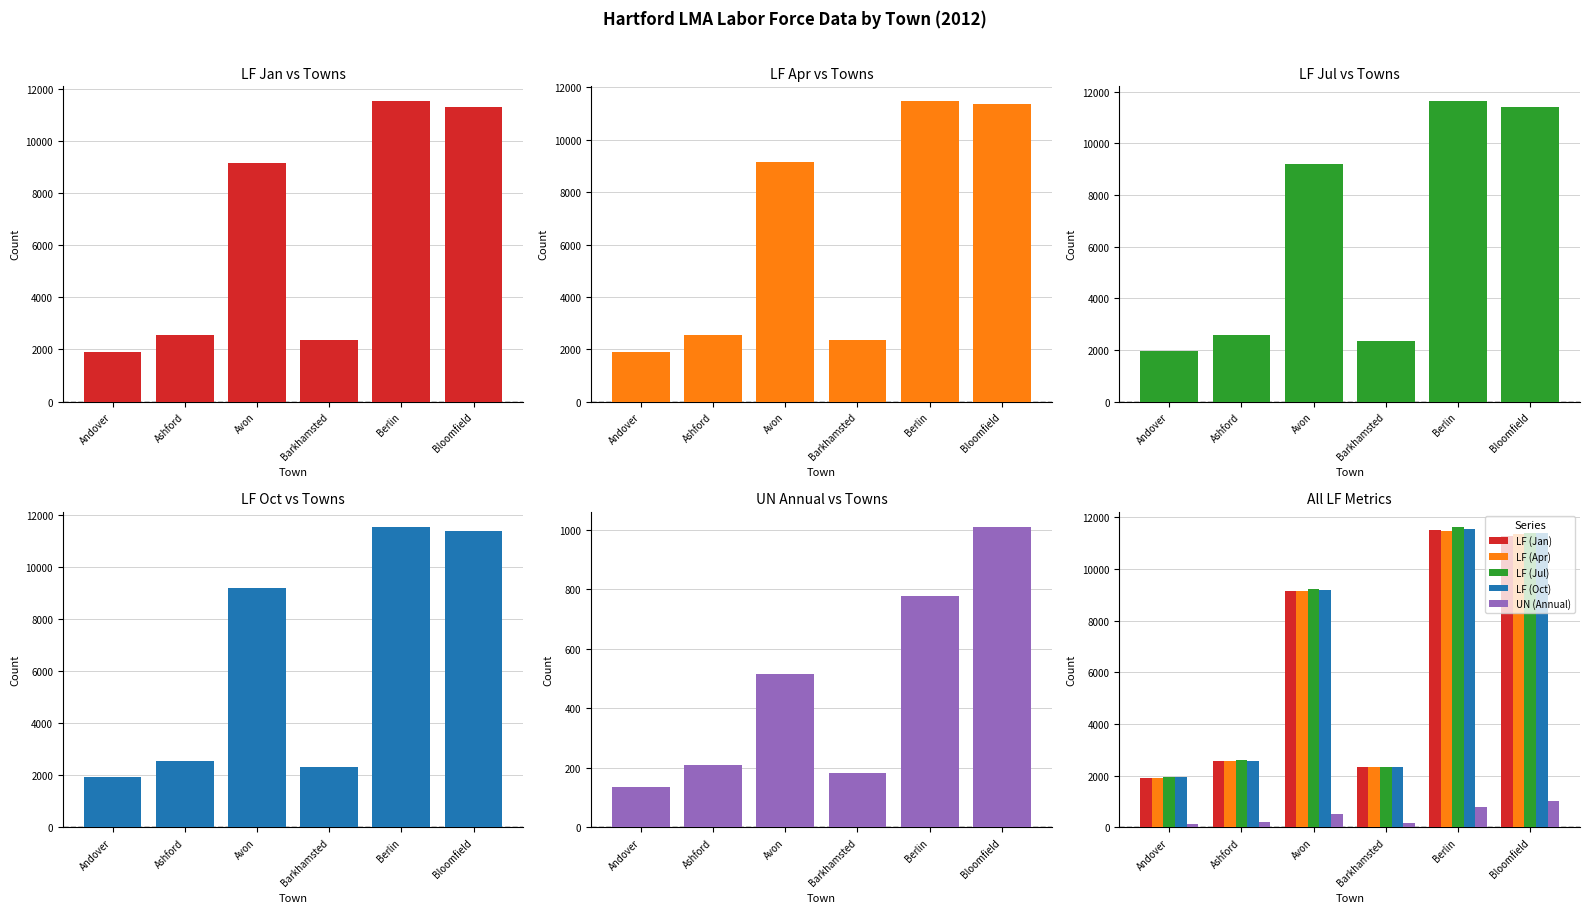

Which category has the lowest value in the UN (Annual) series?

Andover